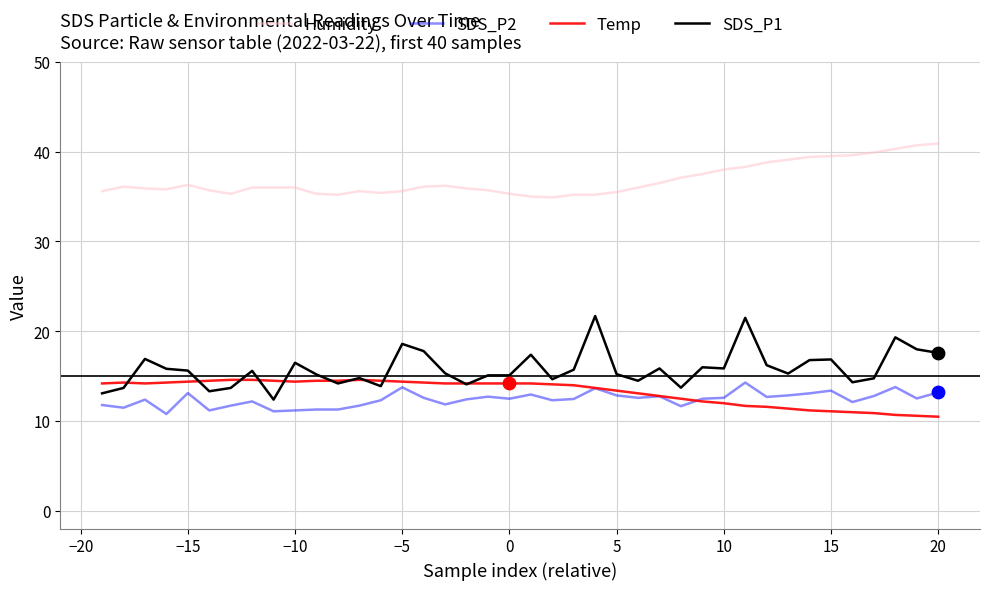

True or false: SDS_P2 and SDS_P1 cross at least once.

False